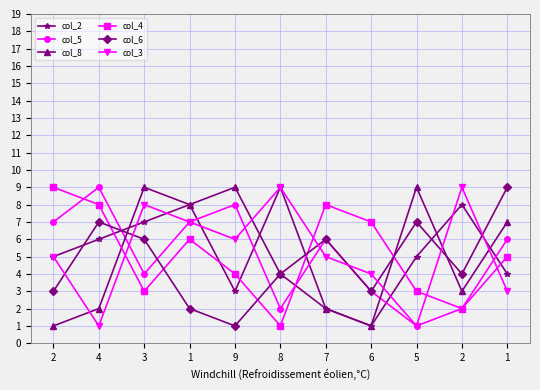

In col_3, how many points are lower than both neighbors (excluding endpoints)?

3